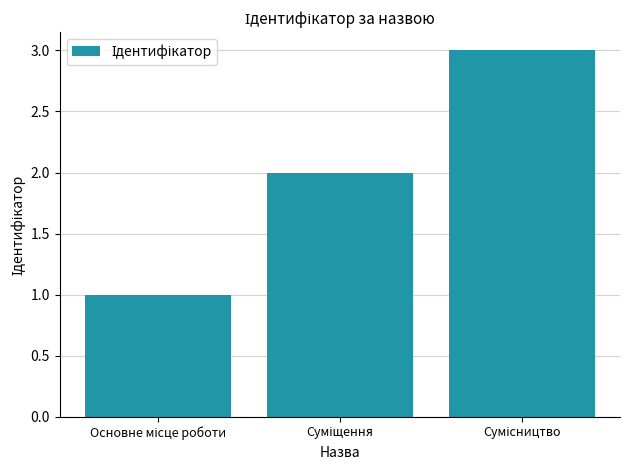

What is the difference between the maximum and minimum values?

2